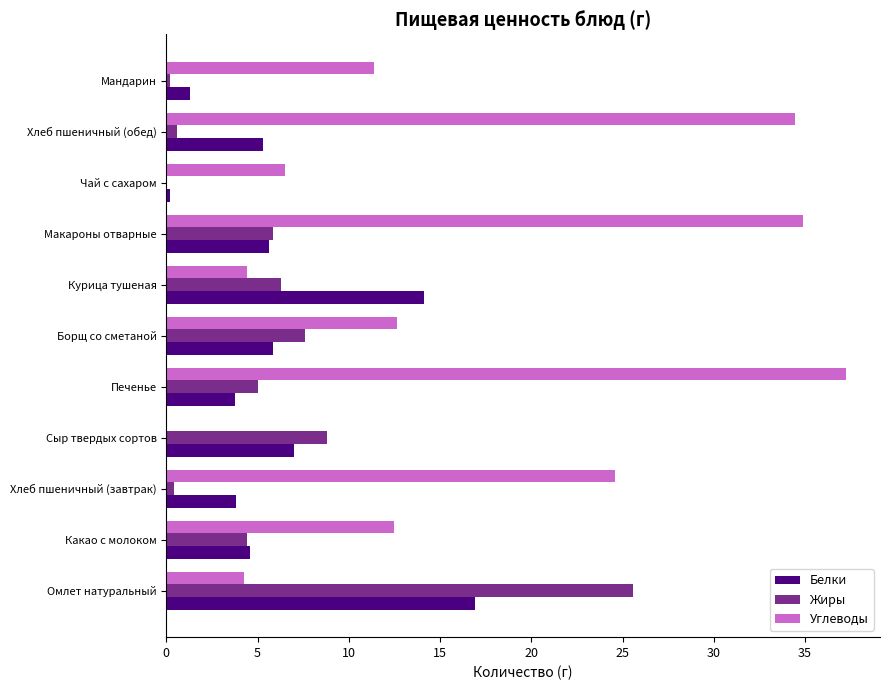

Which series changed the most between Сыр твердых сортов and Хлеб пшеничный (обед)?

Углеводы